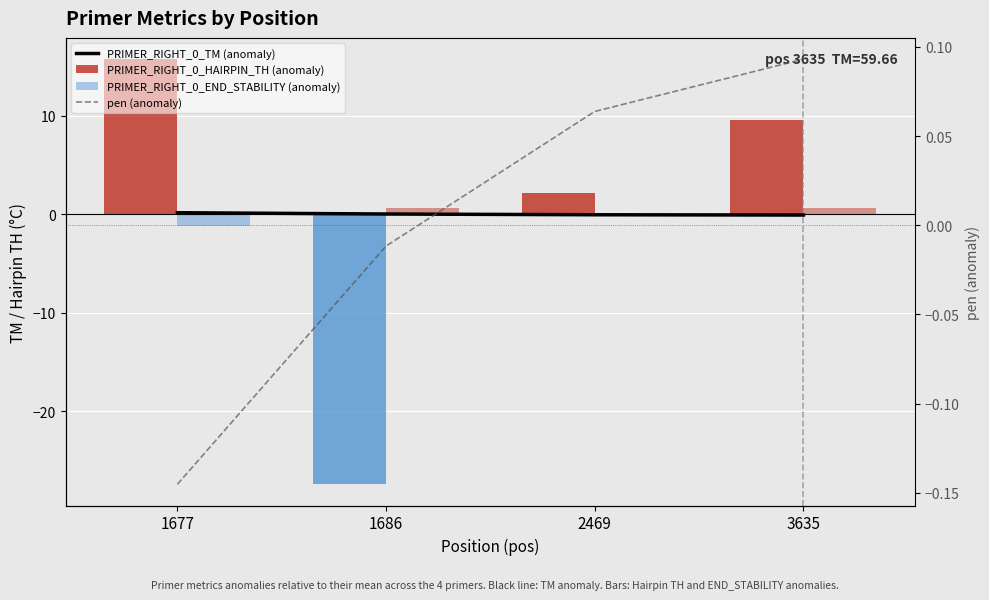

At which category does the chart reach its minimum across all series?

1686